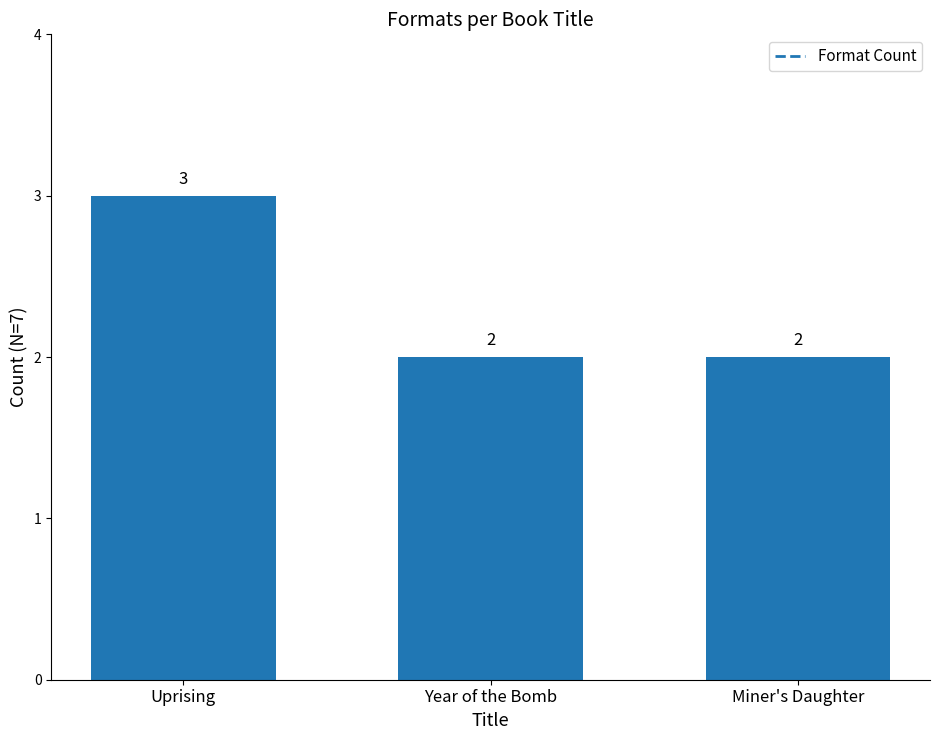

The value at Uprising is 1. True or false?

False